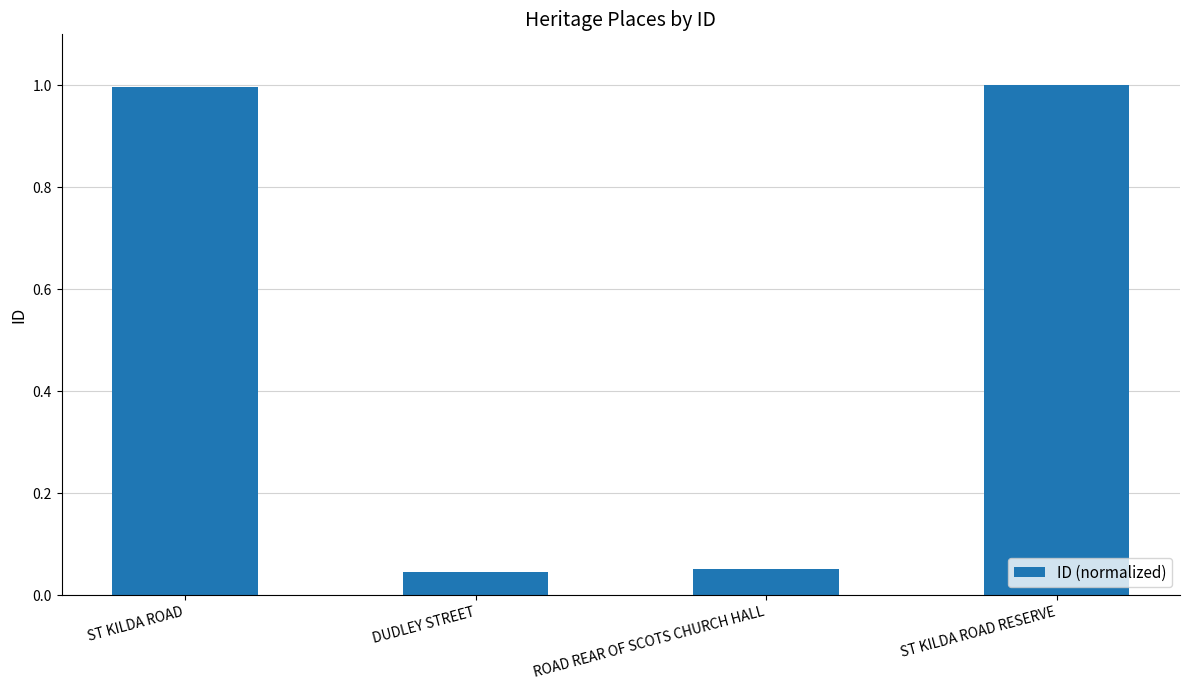

True or false: the data shows 0.6 at ST KILDA ROAD RESERVE.

False